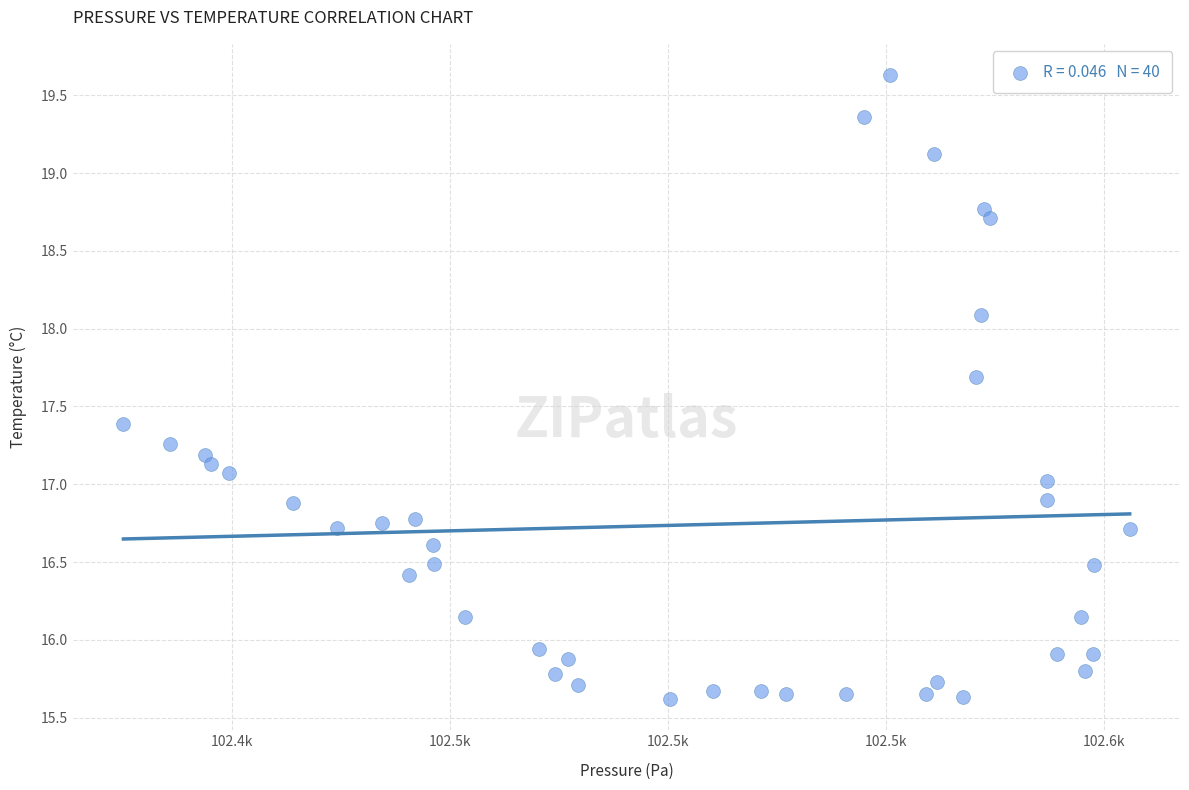

What is the range of X values (max minus min)?

230.6